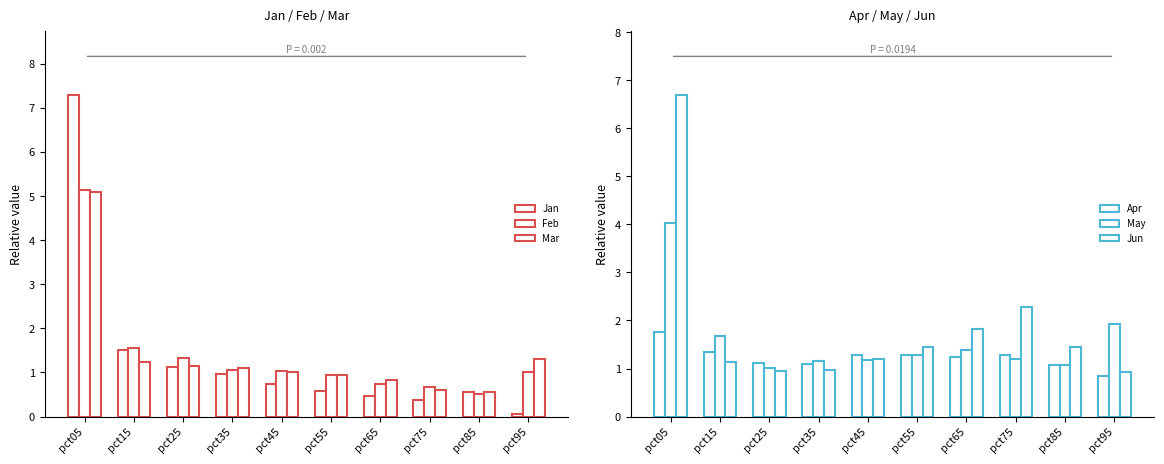

At which label does Jun reach its minimum?

pct95